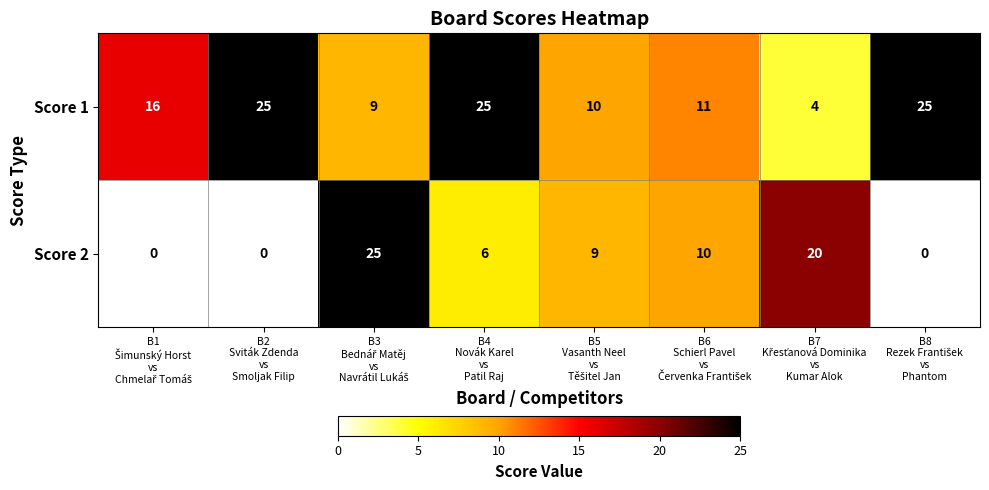

Rank the series by their average value, from lowest to highest.

Score 2, Score 1